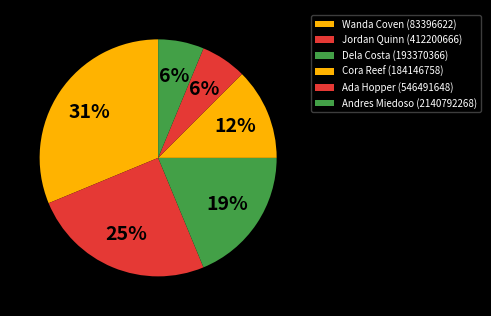

Approximately how many times larger is the value at Cora Reef (184146758) compared to Ada Hopper (546491648)?

2.0